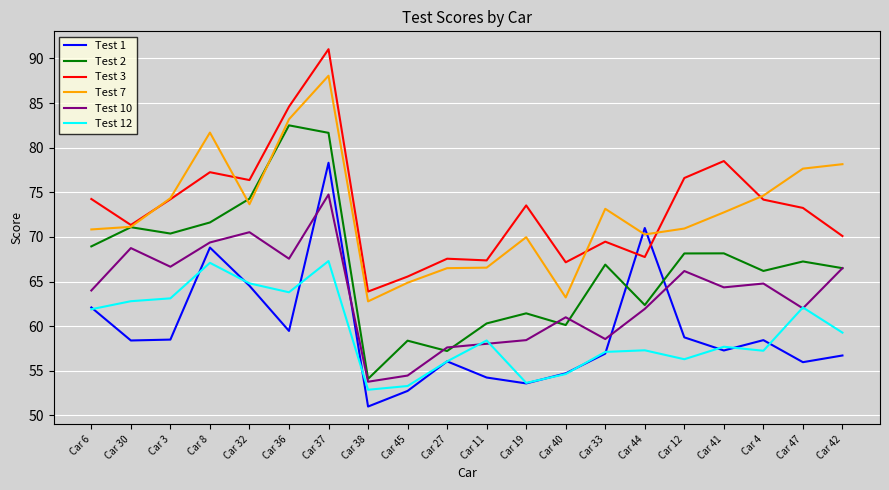

Where does the Test 7 series first go above 72?

Car 3